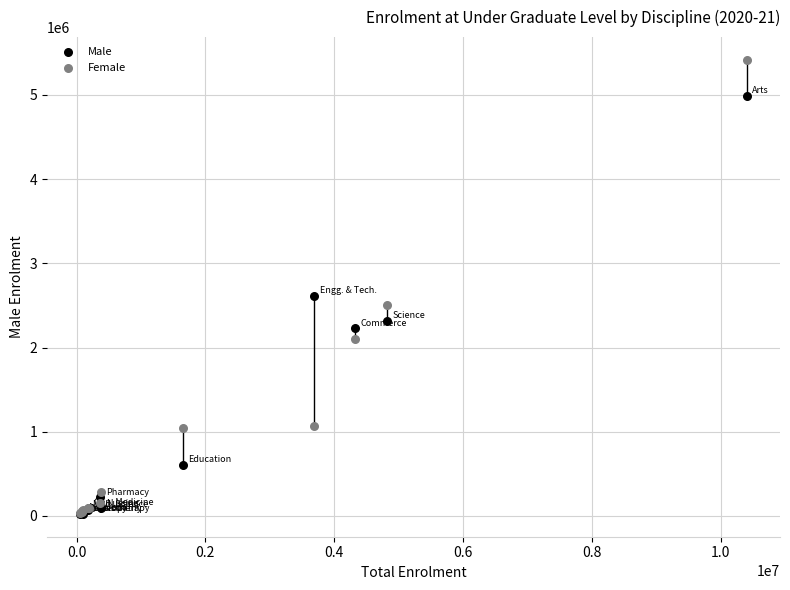

Across all series, what Y value is closest to 2719728?

2617155